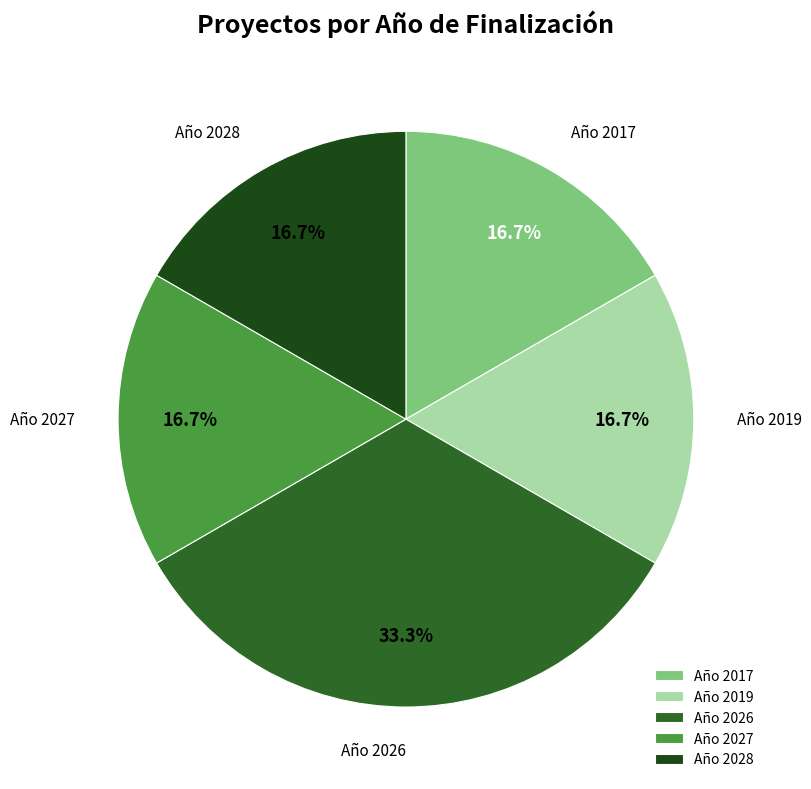

Between Año 2017 and Año 2026, which is larger?

Año 2026